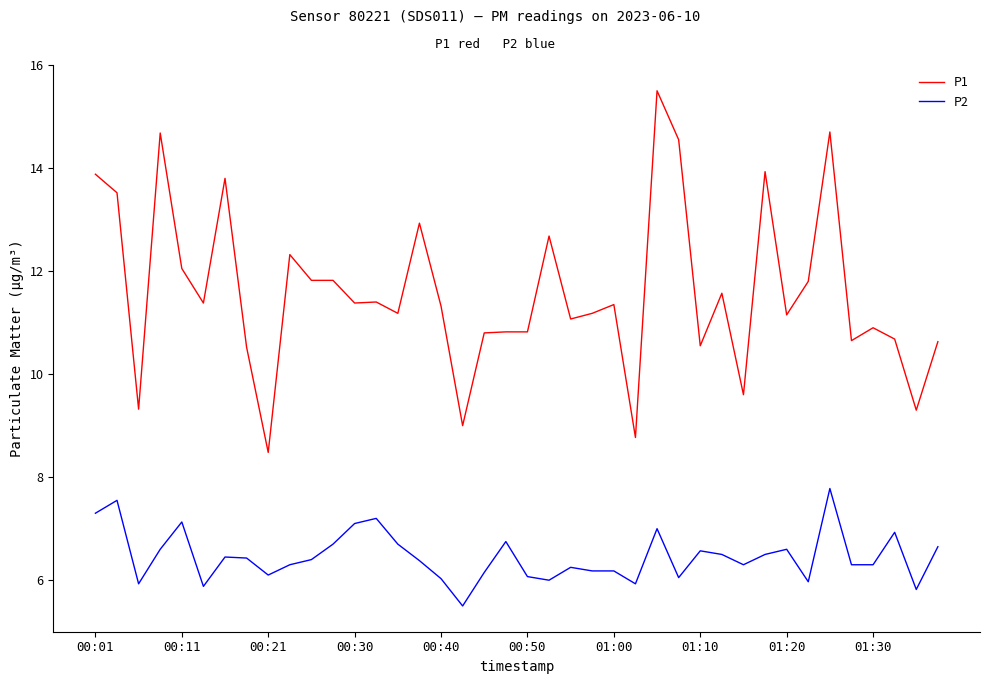

What is the minimum value for P2?

5.5